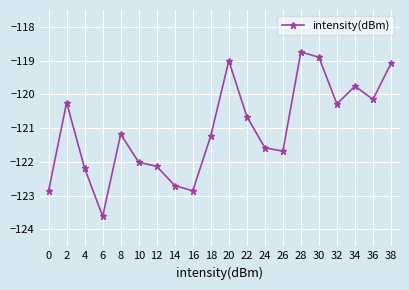

Which category has the lowest value across all series?

6